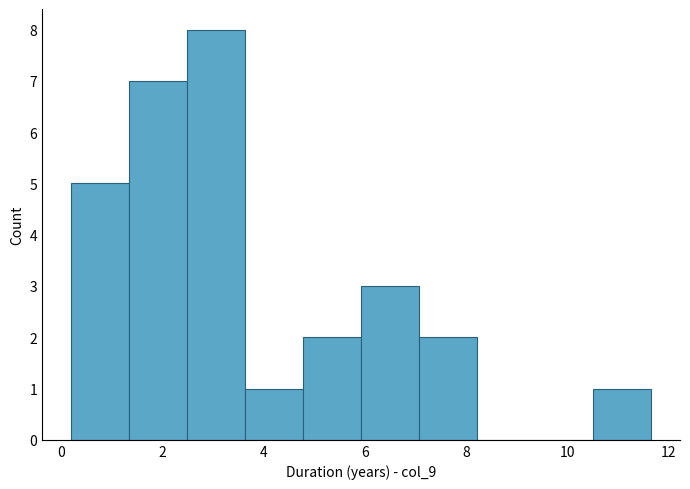

Over which range of the x-axis is the bar tallest?

2.4 to 3.6